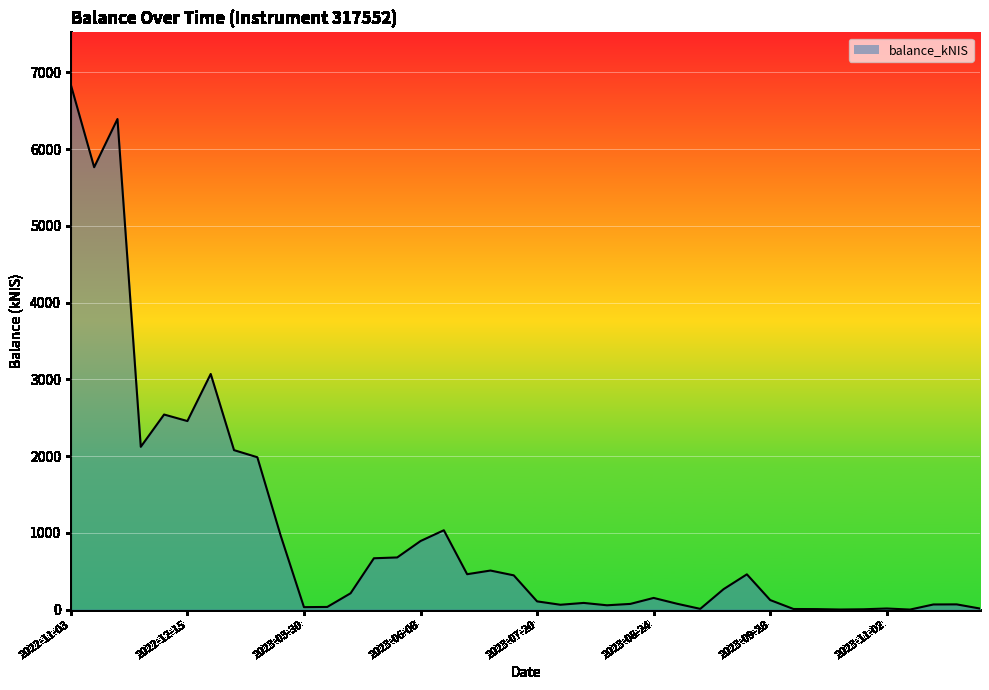

What is the difference between the maximum and minimum values?

6835.2